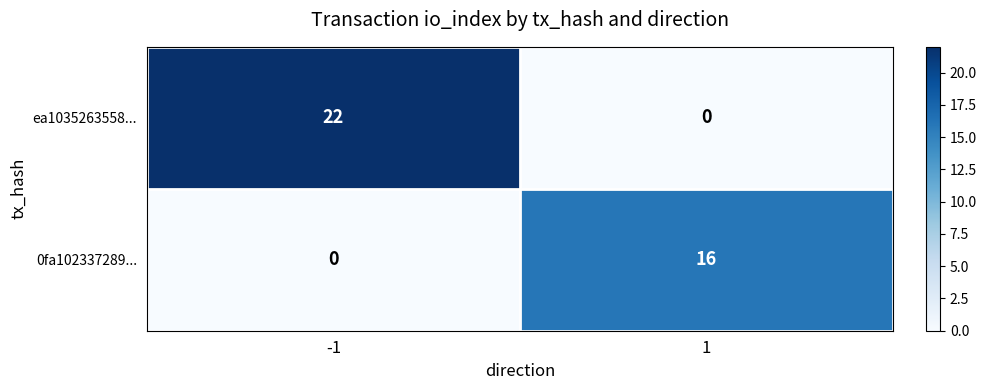

What is the sum of all 0fa102337289... values?

16